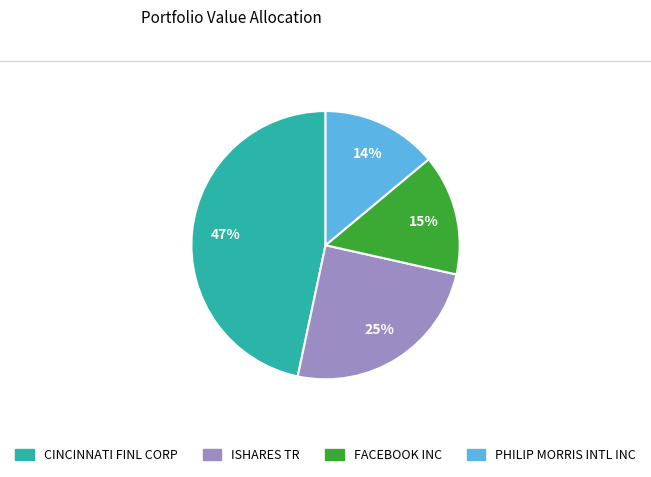

What is the smallest slice in the pie chart?

PHILIP MORRIS INTL INC